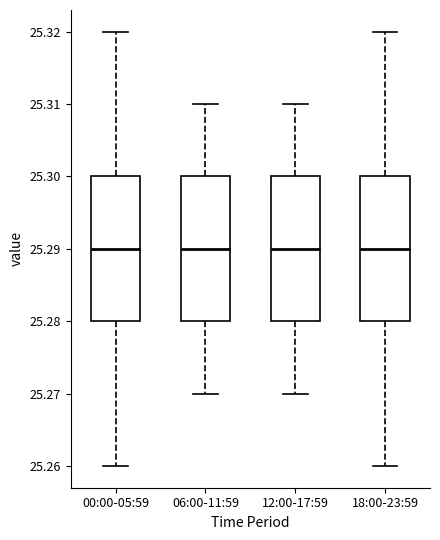

Reading left to right, read every box against the y-axis: the position of its median line, the range the box covers, and the ends of its whiskers. The values are not printed on the chart, so give them approximately, as read against the axis.

00:00-05:59: median 25.29, box 25.28 to 25.30, whiskers 25.26 to 25.32
06:00-11:59: median 25.29, box 25.28 to 25.30, whiskers 25.27 to 25.31
12:00-17:59: median 25.29, box 25.28 to 25.30, whiskers 25.27 to 25.31
18:00-23:59: median 25.29, box 25.28 to 25.30, whiskers 25.26 to 25.32